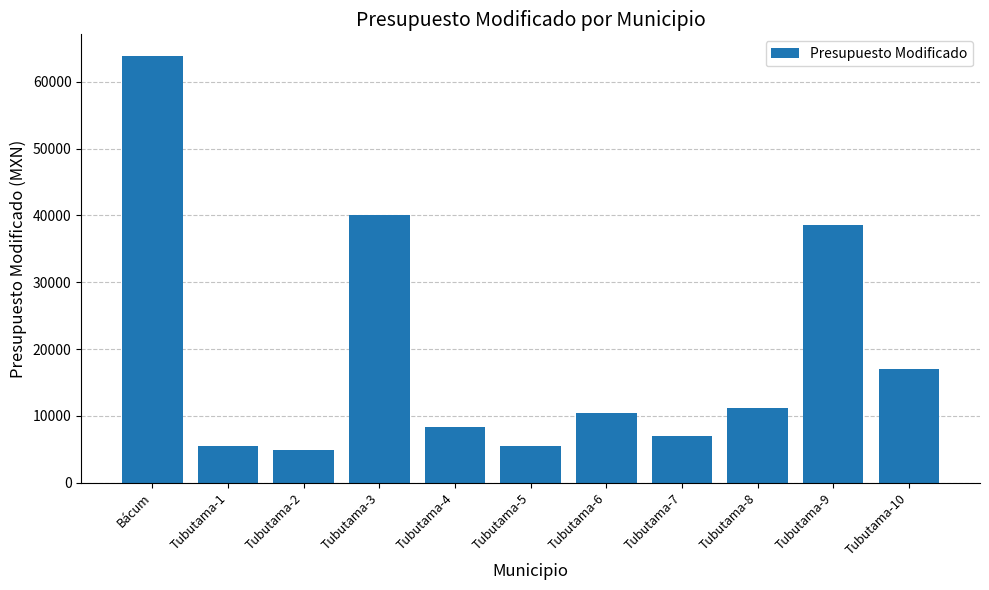

At which label is the value closest to 34377?

Tubutama-9